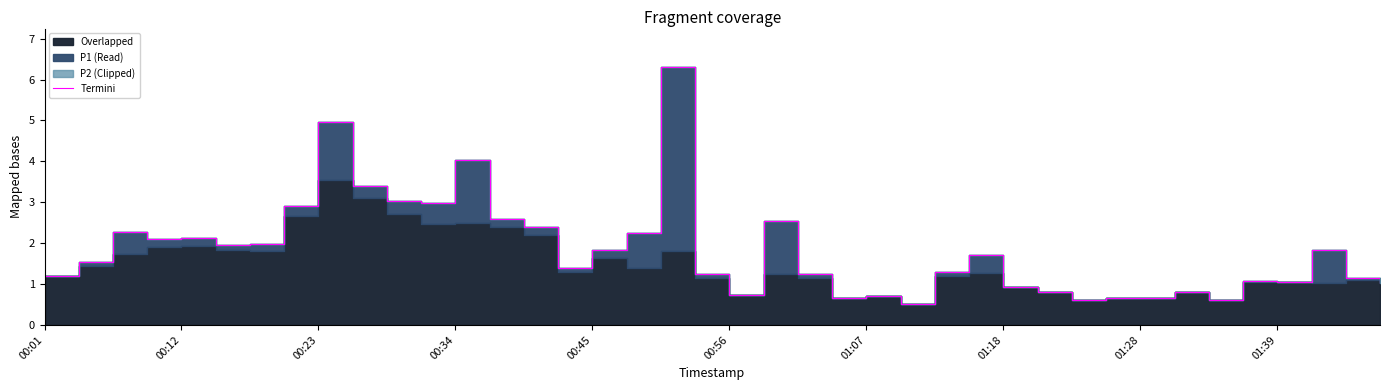

What is the smallest value displayed?

0.5